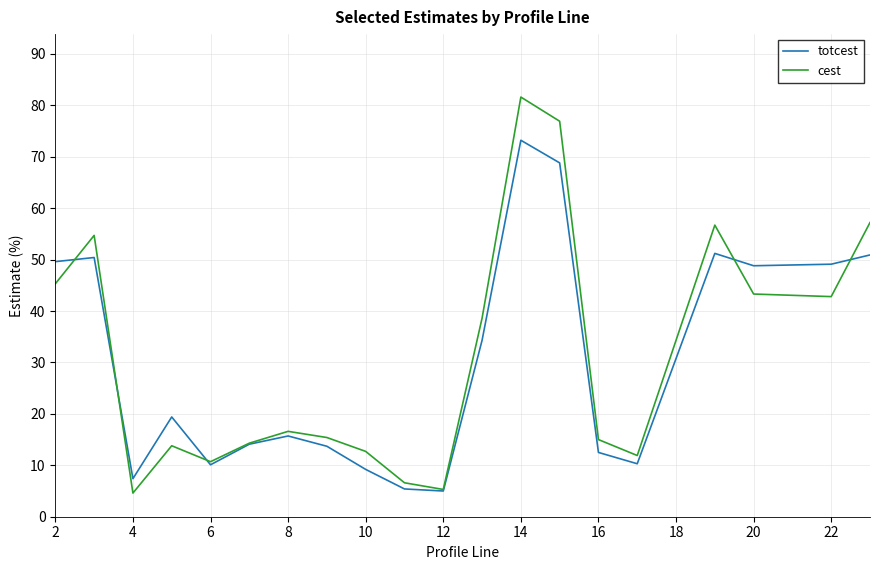

What is the lowest value of the totcest series?

5.0